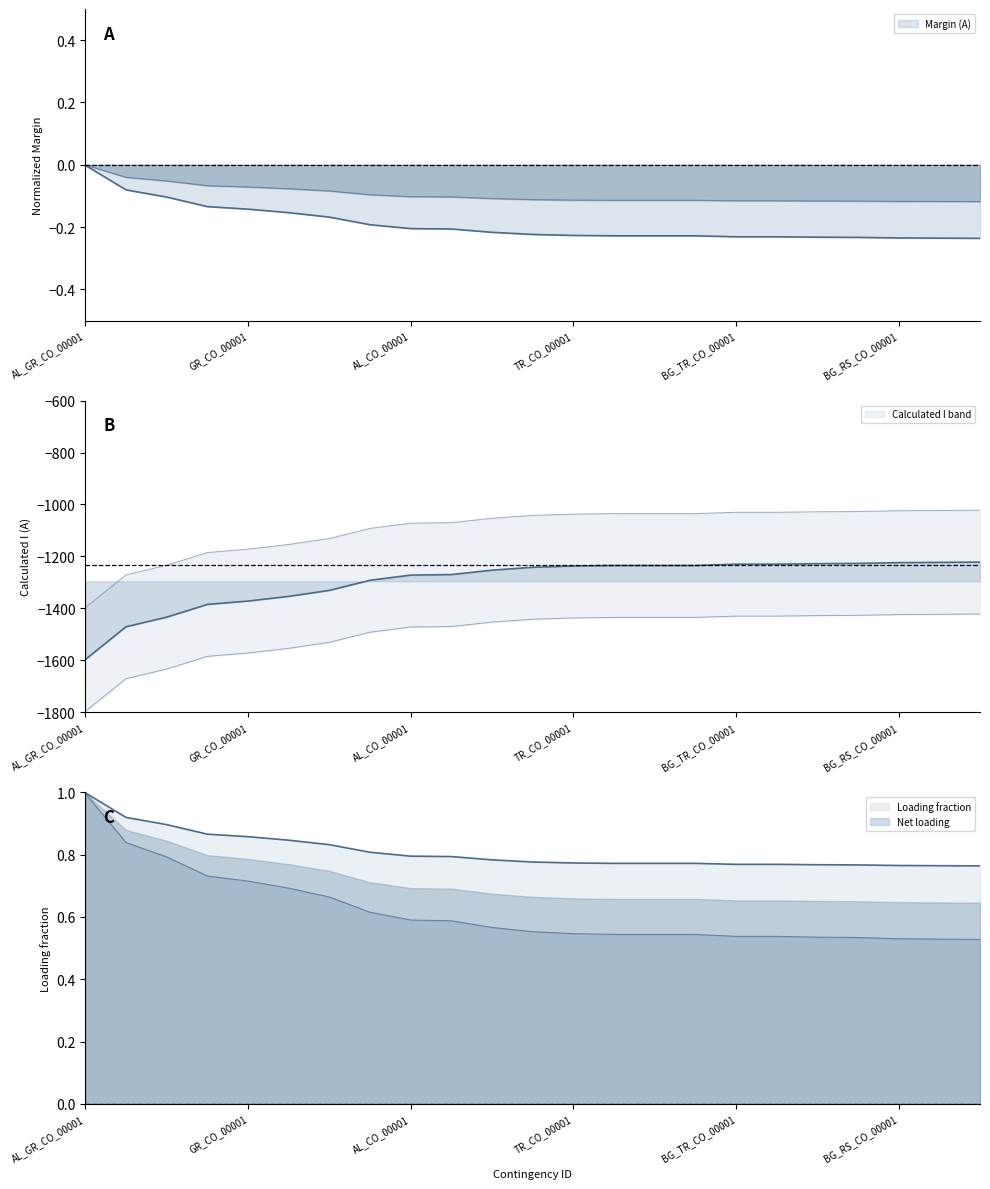

Which has a higher value, AL_ME_CO_00001 or RS_CO_00003?

AL_ME_CO_00001